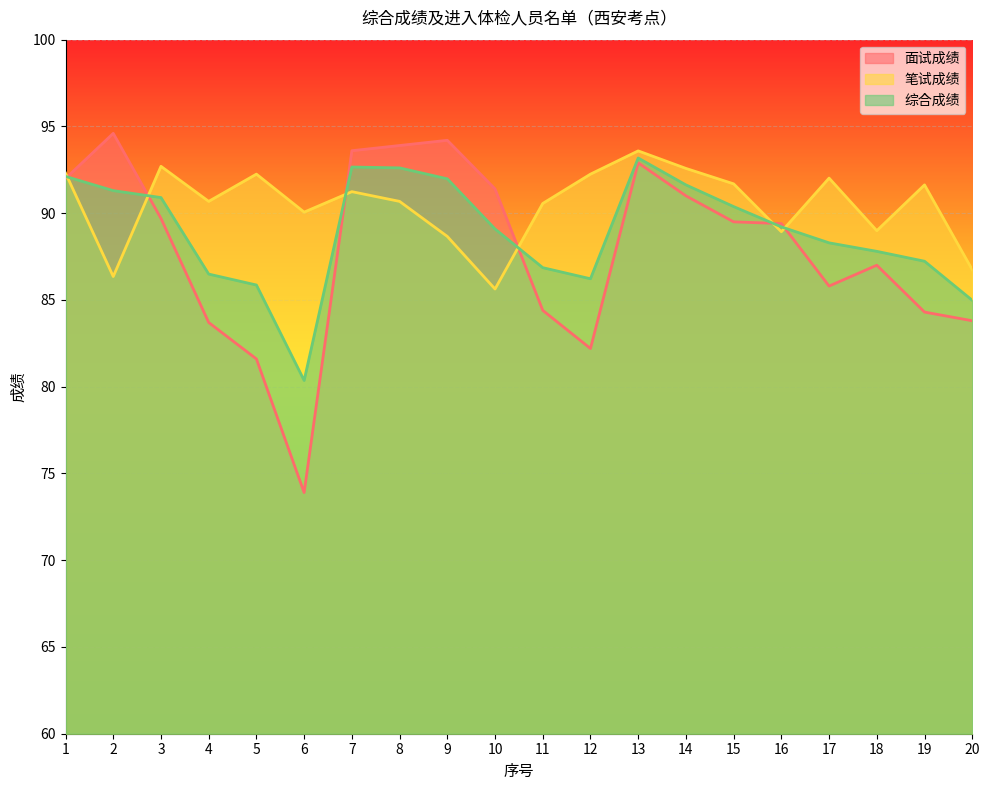

Where is 面试成绩 nearest to the value 84?

20